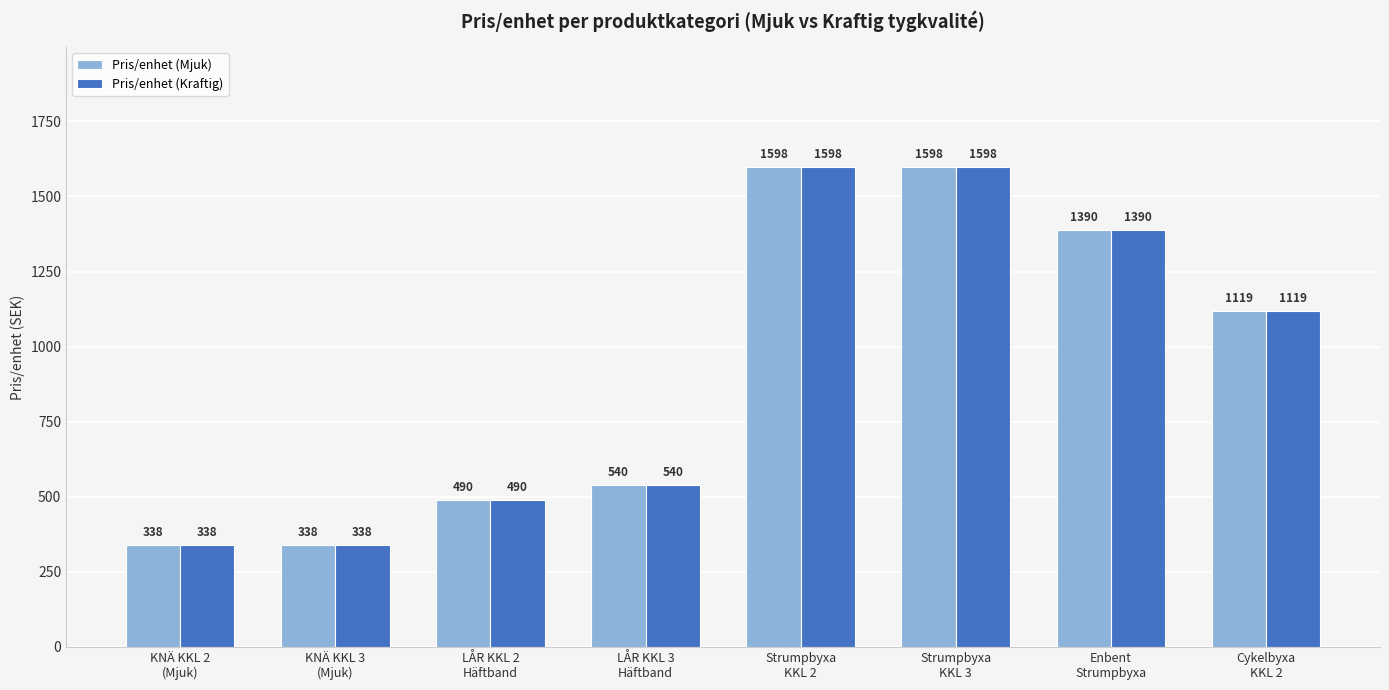

Reading left to right, list all the values displayed in this chart.

Pris/enhet (Mjuk): KNÄ KKL 2
(Mjuk)=338	KNÄ KKL 3
(Mjuk)=338	LÅR KKL 2
Häftband=490	LÅR KKL 3
Häftband=540	Strumpbyxa
KKL 2=1598	Strumpbyxa
KKL 3=1598	Enbent
Strumpbyxa=1390	Cykelbyxa
KKL 2=1119
Pris/enhet (Kraftig): KNÄ KKL 2
(Mjuk)=338	KNÄ KKL 3
(Mjuk)=338	LÅR KKL 2
Häftband=490	LÅR KKL 3
Häftband=540	Strumpbyxa
KKL 2=1598	Strumpbyxa
KKL 3=1598	Enbent
Strumpbyxa=1390	Cykelbyxa
KKL 2=1119